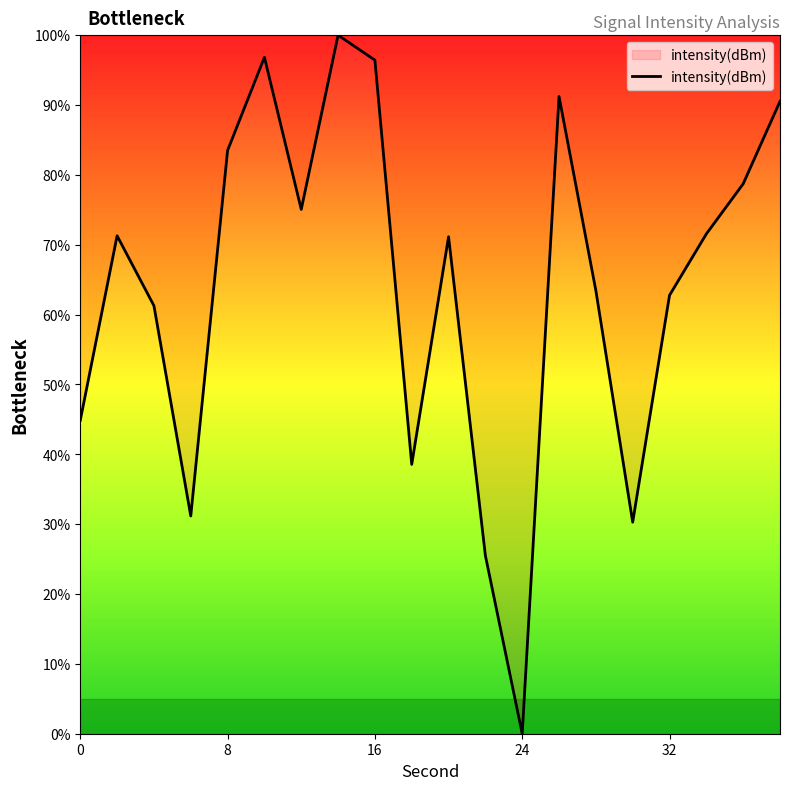

What is the maximum value shown in the chart?

100.0